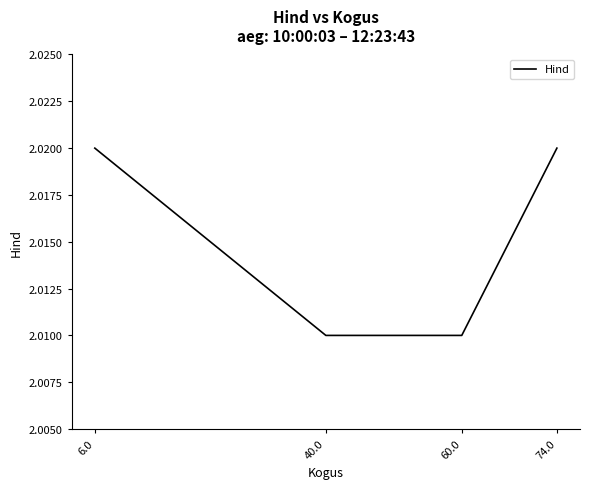

True or false: there are more than 2 points higher than both neighbors.

False